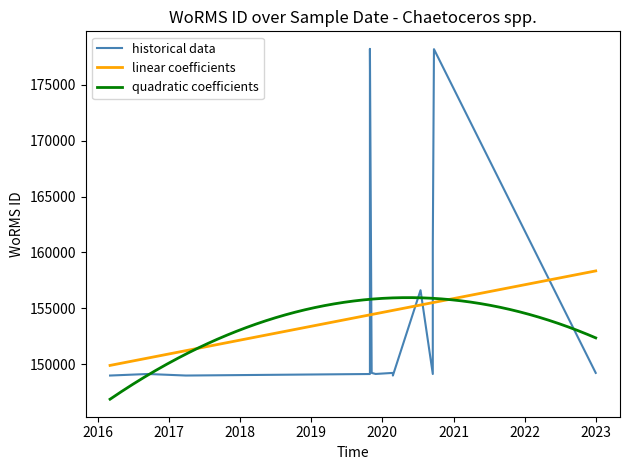

What is the approximate value at 2020-09-16?

149122